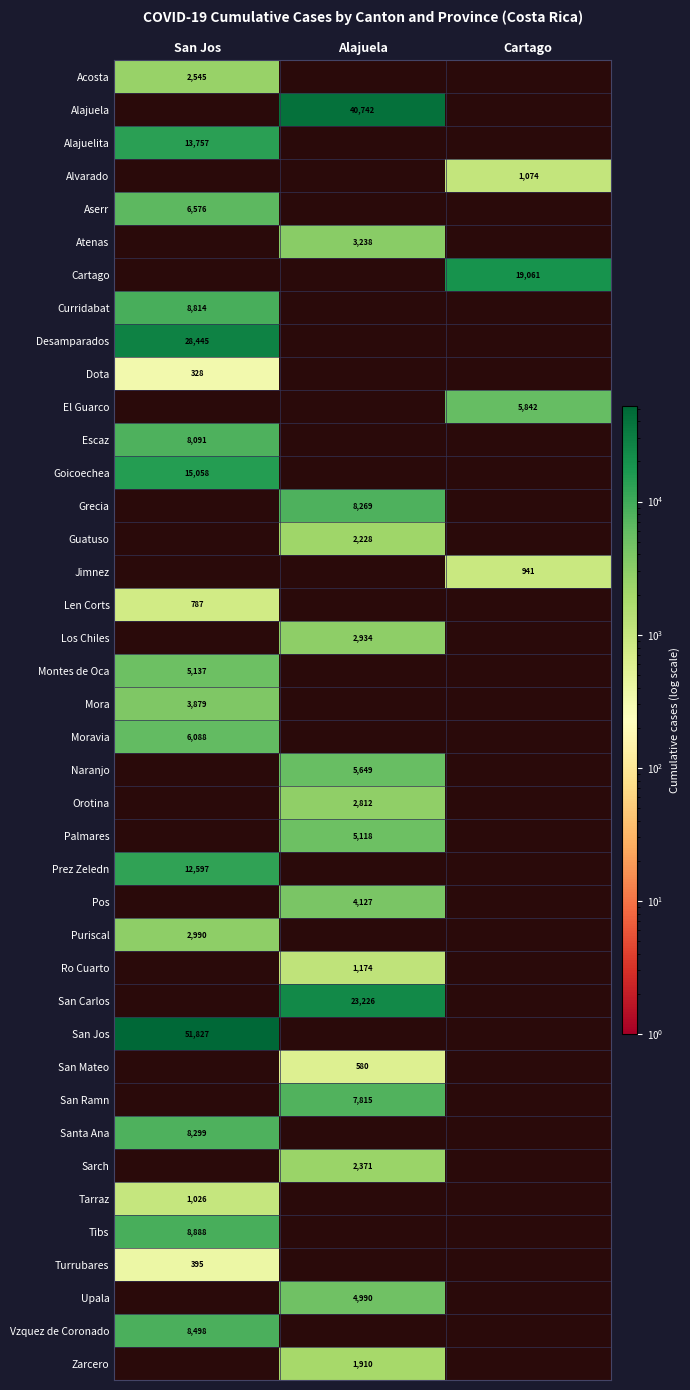

The El Guarco series shows 5842 at Cartago. True or false?

True